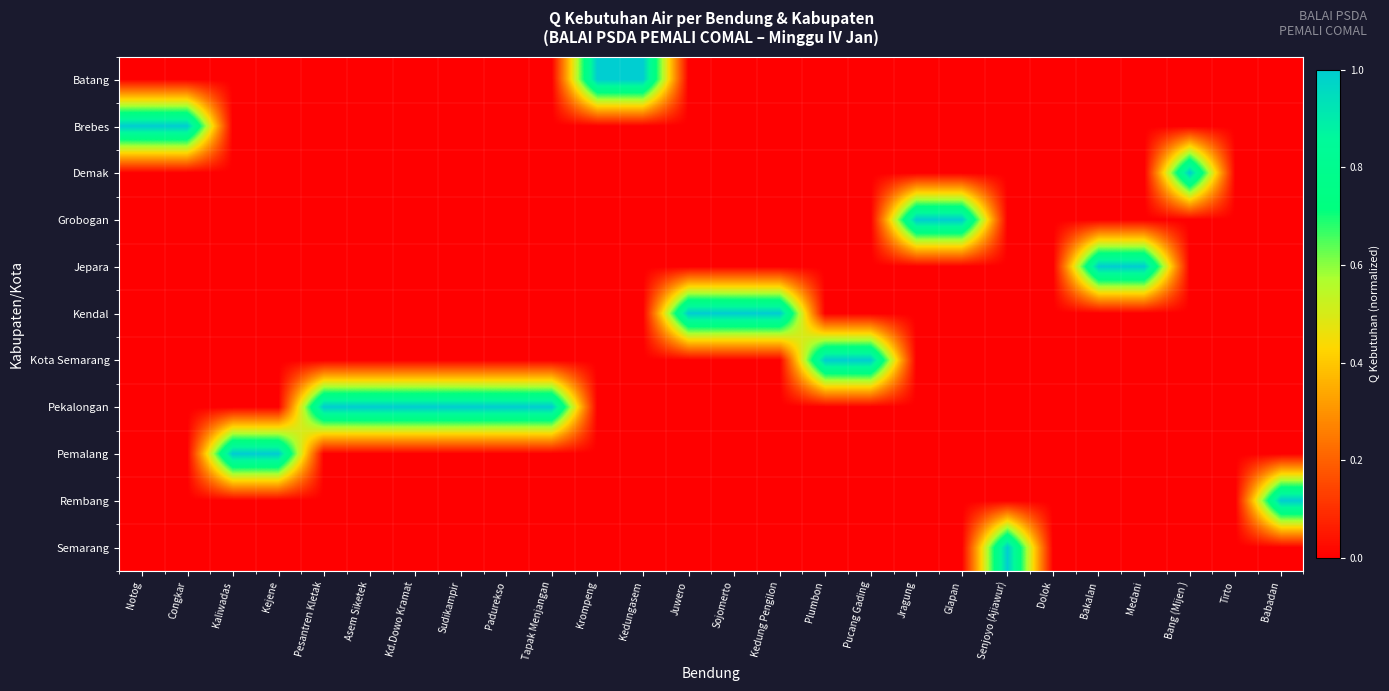

Reading left to right, what are all the values shown in this chart?

Batang: Notog=0	Congkar=0	Kaliwadas=0	Kejene=0	Pesantren Kletak=0	Asem Siketek=0	Kd.Dowo Kramat=0	Sudikampir=0	Padurekso=0	Tapak Menjangan=0	Krompeng=1	Kedungasem=1	Juwero=0	Sojomerto=0	Kedung Pengilon=0	Plumbon=0	Pucang Gading=0	Jragung=0	Glapan=0	Senjoyo (Ajiawur)=0	Dolok=0	Bakalan=0	Medani=0	Bang (Mijen )=0	Tirto=0	Babadan=0
Brebes: Notog=1	Congkar=1	Kaliwadas=0	Kejene=0	Pesantren Kletak=0	Asem Siketek=0	Kd.Dowo Kramat=0	Sudikampir=0	Padurekso=0	Tapak Menjangan=0	Krompeng=0	Kedungasem=0	Juwero=0	Sojomerto=0	Kedung Pengilon=0	Plumbon=0	Pucang Gading=0	Jragung=0	Glapan=0	Senjoyo (Ajiawur)=0	Dolok=0	Bakalan=0	Medani=0	Bang (Mijen )=0	Tirto=0	Babadan=0
Demak: Notog=0	Congkar=0	Kaliwadas=0	Kejene=0	Pesantren Kletak=0	Asem Siketek=0	Kd.Dowo Kramat=0	Sudikampir=0	Padurekso=0	Tapak Menjangan=0	Krompeng=0	Kedungasem=0	Juwero=0	Sojomerto=0	Kedung Pengilon=0	Plumbon=0	Pucang Gading=0	Jragung=0	Glapan=0	Senjoyo (Ajiawur)=0	Dolok=0	Bakalan=0	Medani=0	Bang (Mijen )=1	Tirto=0	Babadan=0
Grobogan: Notog=0	Congkar=0	Kaliwadas=0	Kejene=0	Pesantren Kletak=0	Asem Siketek=0	Kd.Dowo Kramat=0	Sudikampir=0	Padurekso=0	Tapak Menjangan=0	Krompeng=0	Kedungasem=0	Juwero=0	Sojomerto=0	Kedung Pengilon=0	Plumbon=0	Pucang Gading=0	Jragung=1	Glapan=1	Senjoyo (Ajiawur)=0	Dolok=0	Bakalan=0	Medani=0	Bang (Mijen )=0	Tirto=0	Babadan=0
Jepara: Notog=0	Congkar=0	Kaliwadas=0	Kejene=0	Pesantren Kletak=0	Asem Siketek=0	Kd.Dowo Kramat=0	Sudikampir=0	Padurekso=0	Tapak Menjangan=0	Krompeng=0	Kedungasem=0	Juwero=0	Sojomerto=0	Kedung Pengilon=0	Plumbon=0	Pucang Gading=0	Jragung=0	Glapan=0	Senjoyo (Ajiawur)=0	Dolok=0	Bakalan=1	Medani=1	Bang (Mijen )=0	Tirto=0	Babadan=0
Kendal: Notog=0	Congkar=0	Kaliwadas=0	Kejene=0	Pesantren Kletak=0	Asem Siketek=0	Kd.Dowo Kramat=0	Sudikampir=0	Padurekso=0	Tapak Menjangan=0	Krompeng=0	Kedungasem=0	Juwero=1	Sojomerto=1	Kedung Pengilon=1	Plumbon=0	Pucang Gading=0	Jragung=0	Glapan=0	Senjoyo (Ajiawur)=0	Dolok=0	Bakalan=0	Medani=0	Bang (Mijen )=0	Tirto=0	Babadan=0
Kota Semarang: Notog=0	Congkar=0	Kaliwadas=0	Kejene=0	Pesantren Kletak=0	Asem Siketek=0	Kd.Dowo Kramat=0	Sudikampir=0	Padurekso=0	Tapak Menjangan=0	Krompeng=0	Kedungasem=0	Juwero=0	Sojomerto=0	Kedung Pengilon=0	Plumbon=1	Pucang Gading=1	Jragung=0	Glapan=0	Senjoyo (Ajiawur)=0	Dolok=0	Bakalan=0	Medani=0	Bang (Mijen )=0	Tirto=0	Babadan=0
Pekalongan: Notog=0	Congkar=0	Kaliwadas=0	Kejene=0	Pesantren Kletak=1	Asem Siketek=1	Kd.Dowo Kramat=1	Sudikampir=1	Padurekso=1	Tapak Menjangan=1	Krompeng=0	Kedungasem=0	Juwero=0	Sojomerto=0	Kedung Pengilon=0	Plumbon=0	Pucang Gading=0	Jragung=0	Glapan=0	Senjoyo (Ajiawur)=0	Dolok=0	Bakalan=0	Medani=0	Bang (Mijen )=0	Tirto=0	Babadan=0
Pemalang: Notog=0	Congkar=0	Kaliwadas=1	Kejene=1	Pesantren Kletak=0	Asem Siketek=0	Kd.Dowo Kramat=0	Sudikampir=0	Padurekso=0	Tapak Menjangan=0	Krompeng=0	Kedungasem=0	Juwero=0	Sojomerto=0	Kedung Pengilon=0	Plumbon=0	Pucang Gading=0	Jragung=0	Glapan=0	Senjoyo (Ajiawur)=0	Dolok=0	Bakalan=0	Medani=0	Bang (Mijen )=0	Tirto=0	Babadan=0
Rembang: Notog=0	Congkar=0	Kaliwadas=0	Kejene=0	Pesantren Kletak=0	Asem Siketek=0	Kd.Dowo Kramat=0	Sudikampir=0	Padurekso=0	Tapak Menjangan=0	Krompeng=0	Kedungasem=0	Juwero=0	Sojomerto=0	Kedung Pengilon=0	Plumbon=0	Pucang Gading=0	Jragung=0	Glapan=0	Senjoyo (Ajiawur)=0	Dolok=0	Bakalan=0	Medani=0	Bang (Mijen )=0	Tirto=0	Babadan=1
Semarang: Notog=0	Congkar=0	Kaliwadas=0	Kejene=0	Pesantren Kletak=0	Asem Siketek=0	Kd.Dowo Kramat=0	Sudikampir=0	Padurekso=0	Tapak Menjangan=0	Krompeng=0	Kedungasem=0	Juwero=0	Sojomerto=0	Kedung Pengilon=0	Plumbon=0	Pucang Gading=0	Jragung=0	Glapan=0	Senjoyo (Ajiawur)=1	Dolok=0	Bakalan=0	Medani=0	Bang (Mijen )=0	Tirto=0	Babadan=0